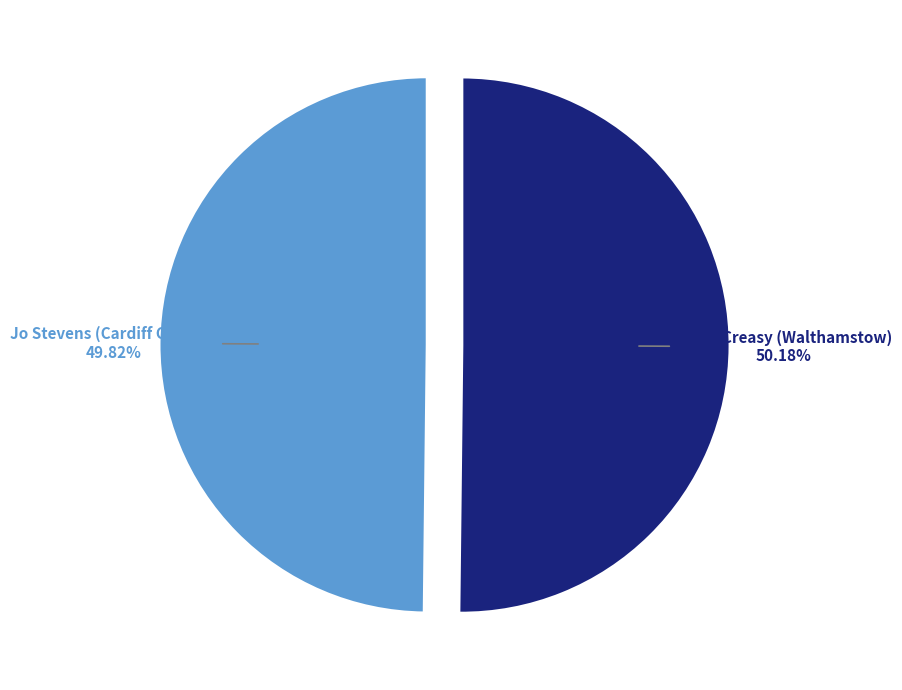

What is the ratio of the value at Jo Stevens (Cardiff Central) to the value at Stella Creasy (Walthamstow)?

1.0